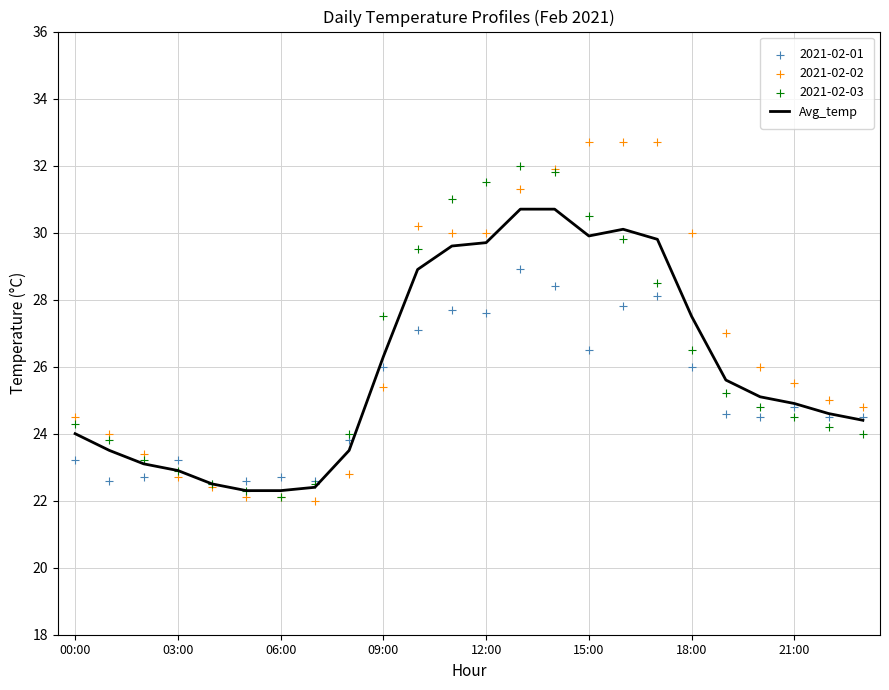

The value of Avg_temp at 12:00 is 29.7. True or false?

True